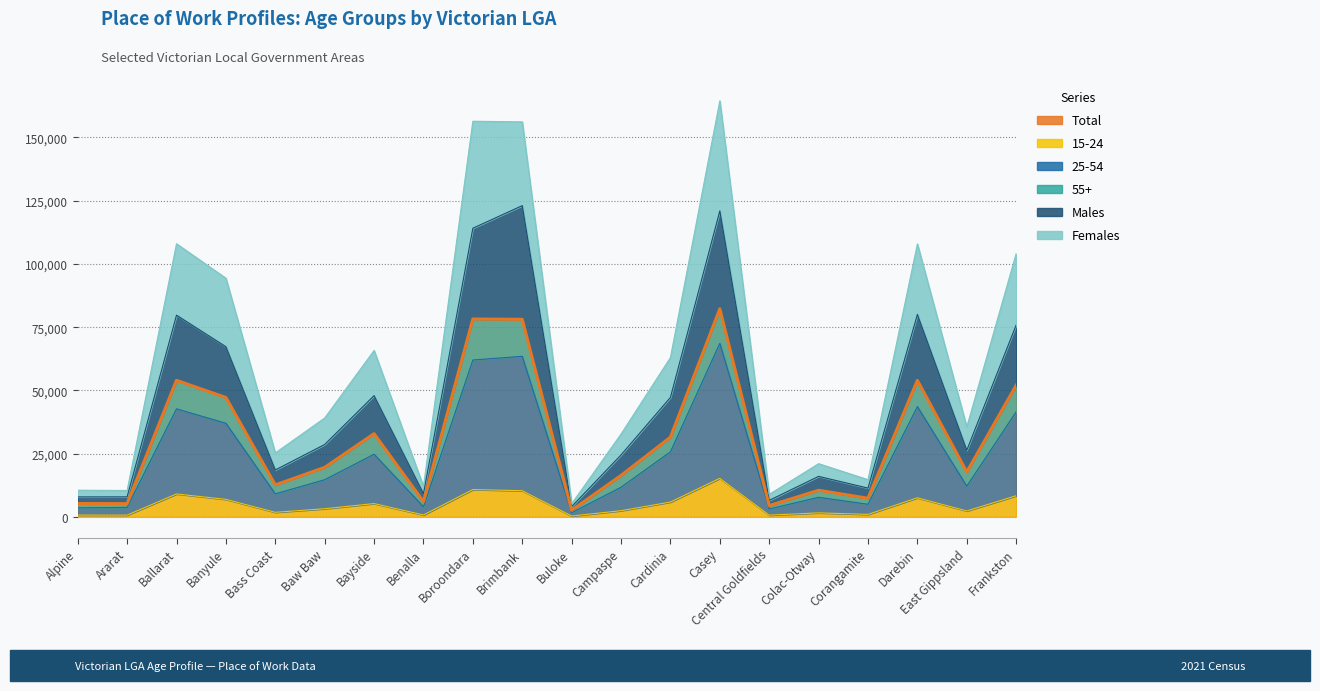

What is the average value?

30888